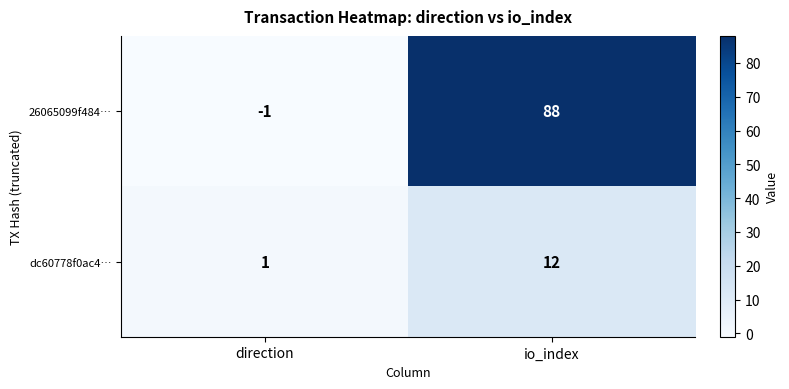

Is it true that 26065099f484… equals -1 at direction?

True